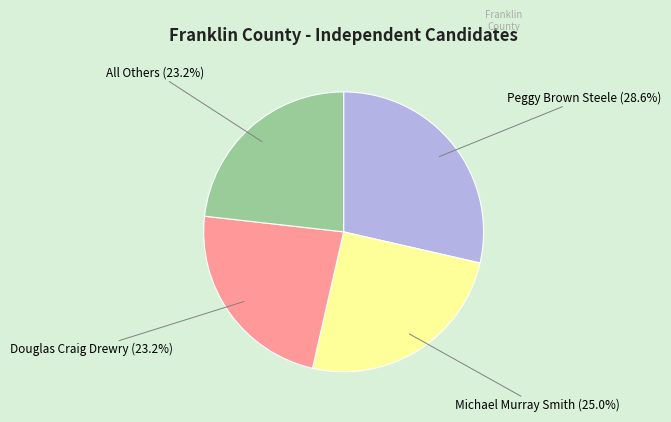

Does Douglas Craig Drewry account for over 50% of the chart?

No